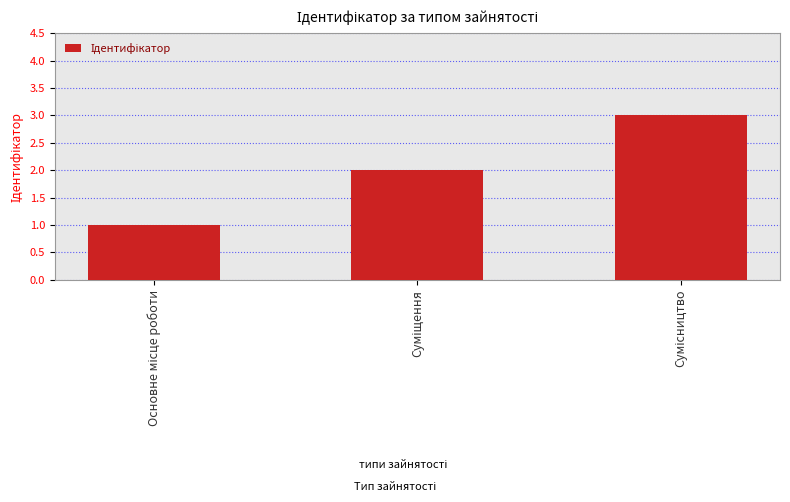

What is the maximum value shown in the chart?

3